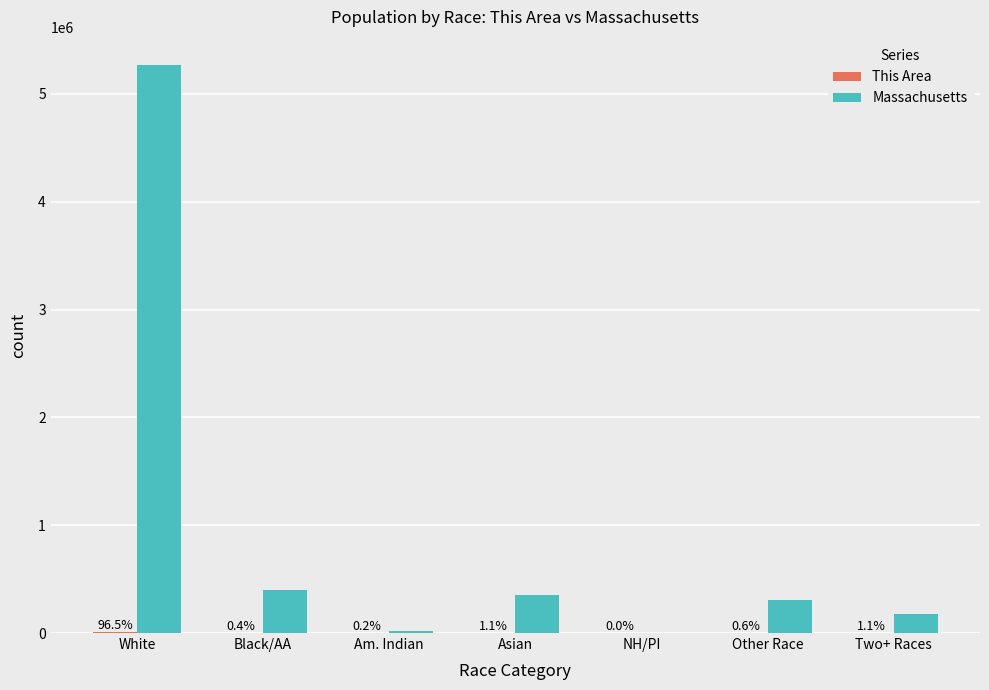

Which series has the largest range (max minus min)?

Massachusetts